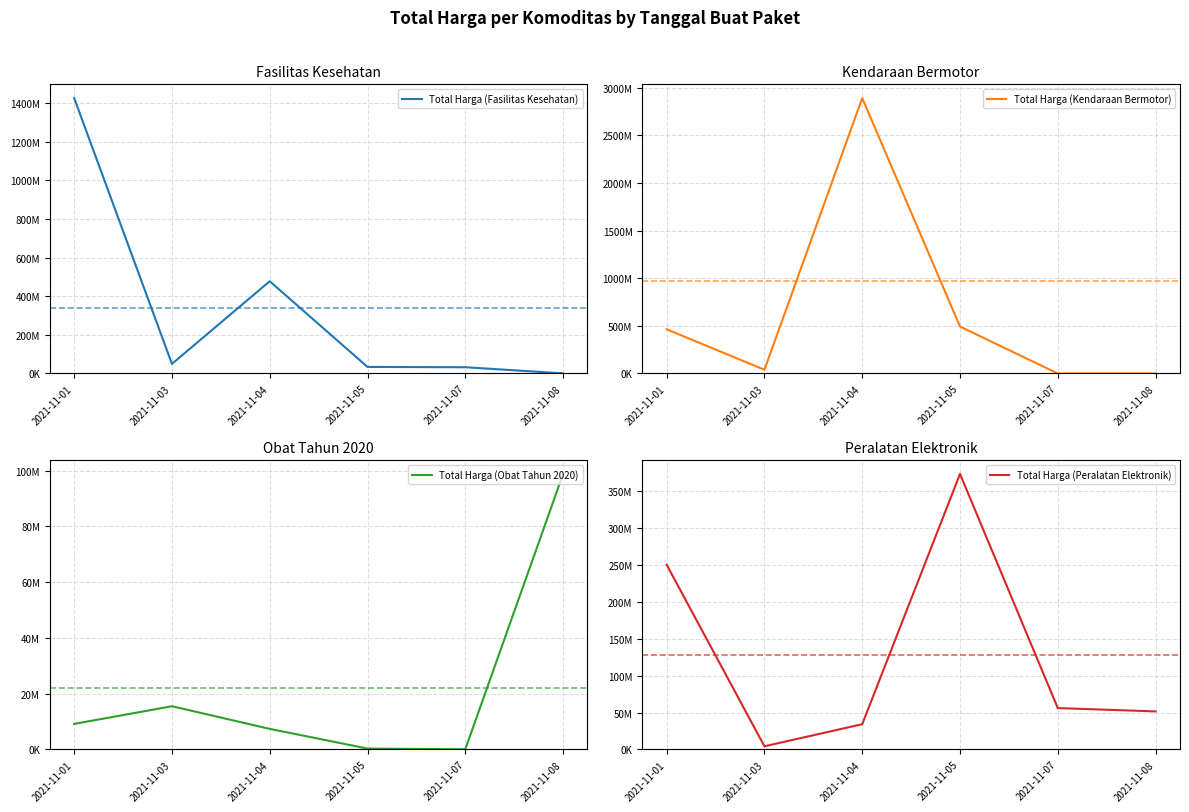

Which label corresponds to the largest value in the chart?

2021-11-04